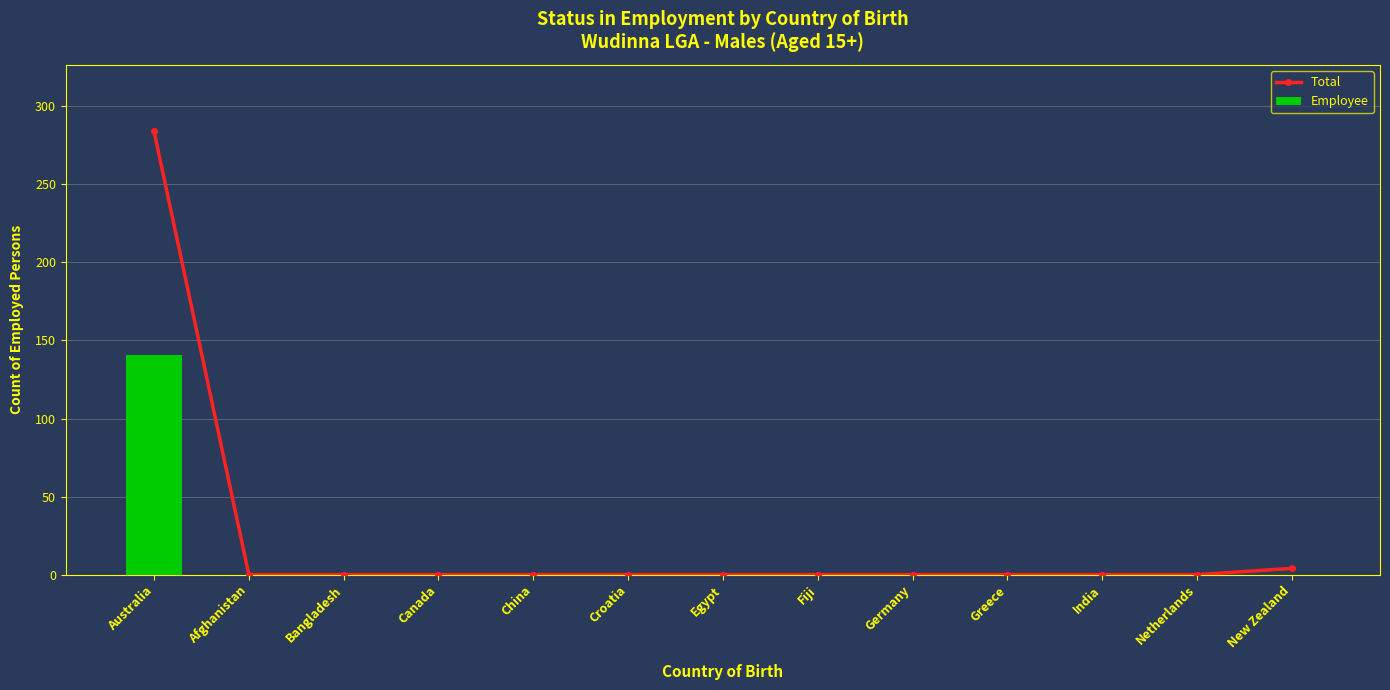

Rank the series by their average value, from highest to lowest.

Total, Employee